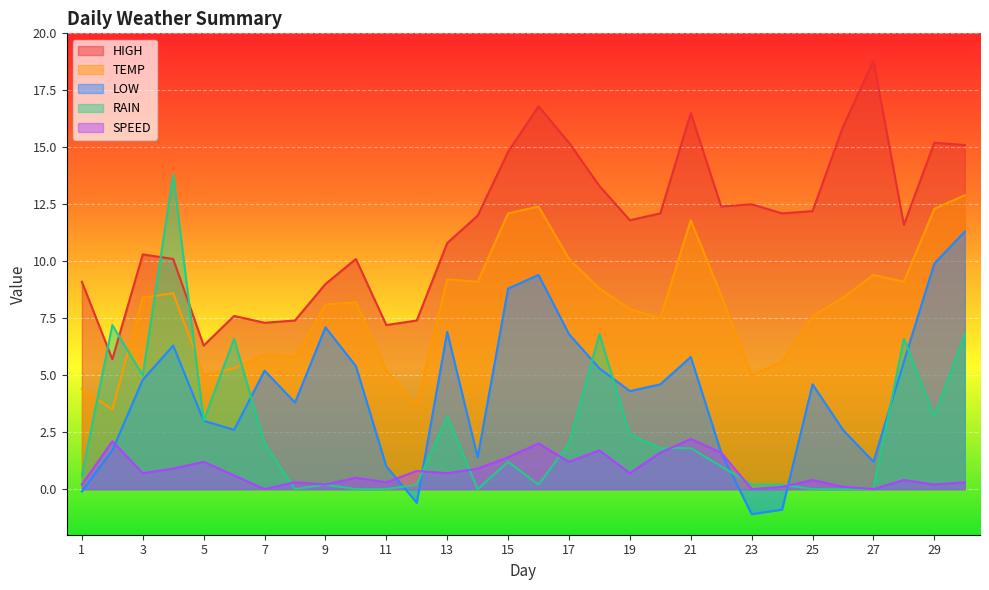

What is the difference between the highest and lowest values at 9?

8.8